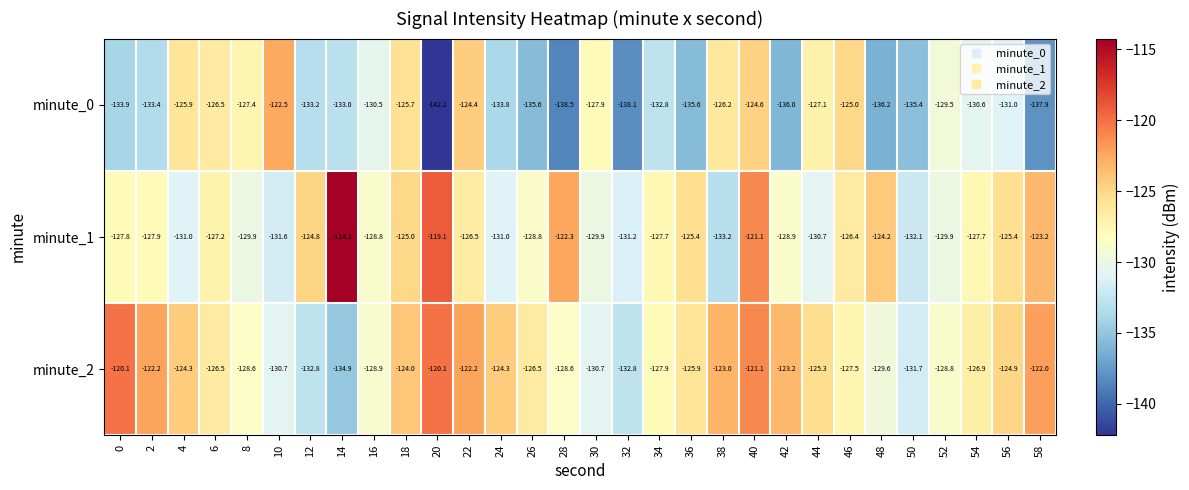

Is the value of minute_1 at 42 greater than the value of minute_0 at 14?

Yes